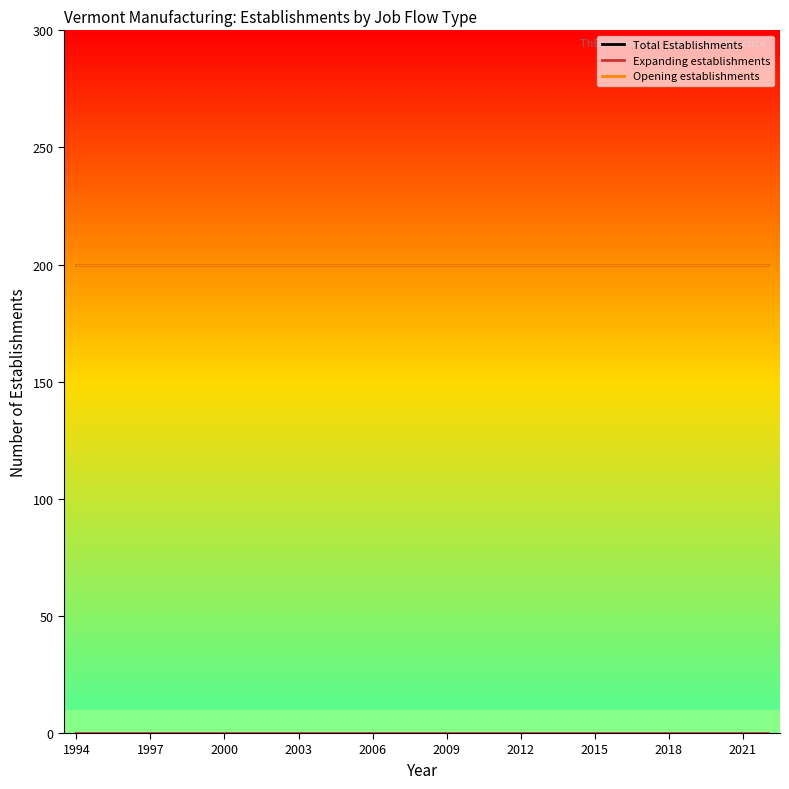

True or false: Opening establishments has more than 0 points higher than both neighbors.

False